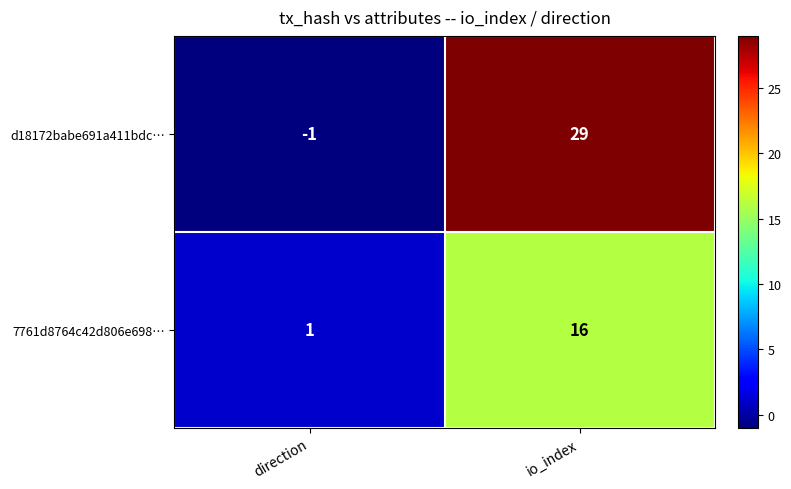

Reading left to right, transcribe all the data shown in this chart.

d18172babe691a411bdc…: -1	29
7761d8764c42d806e698…: 1	16